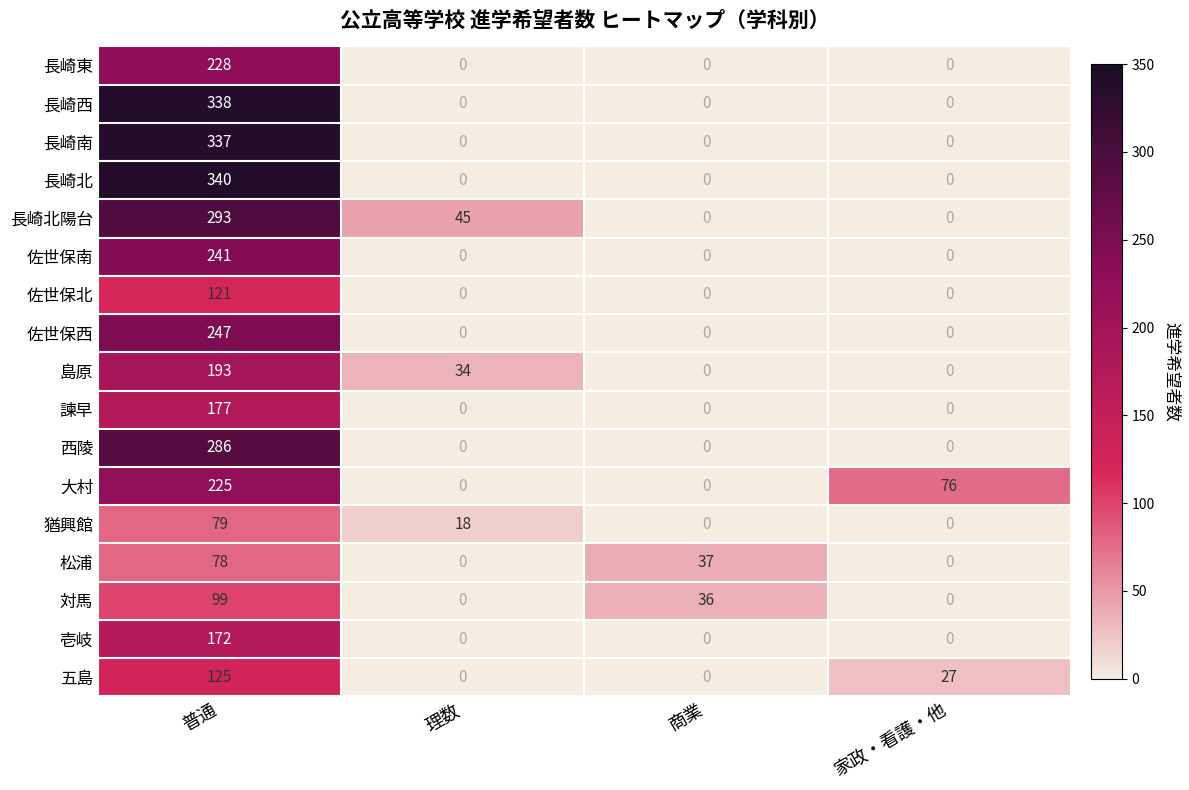

What is the spread (max minus min) of values at 普通?

262